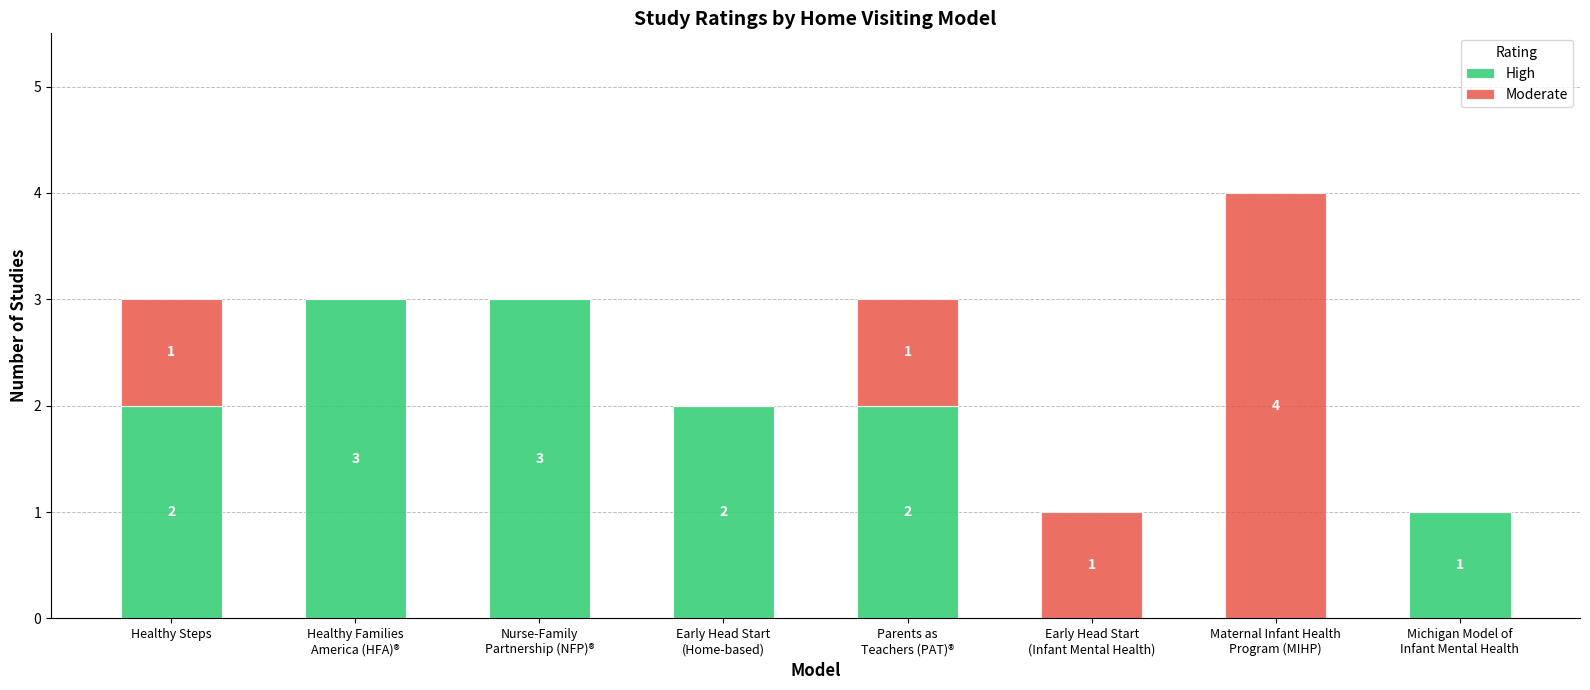

What is the highest value of the High series?

3